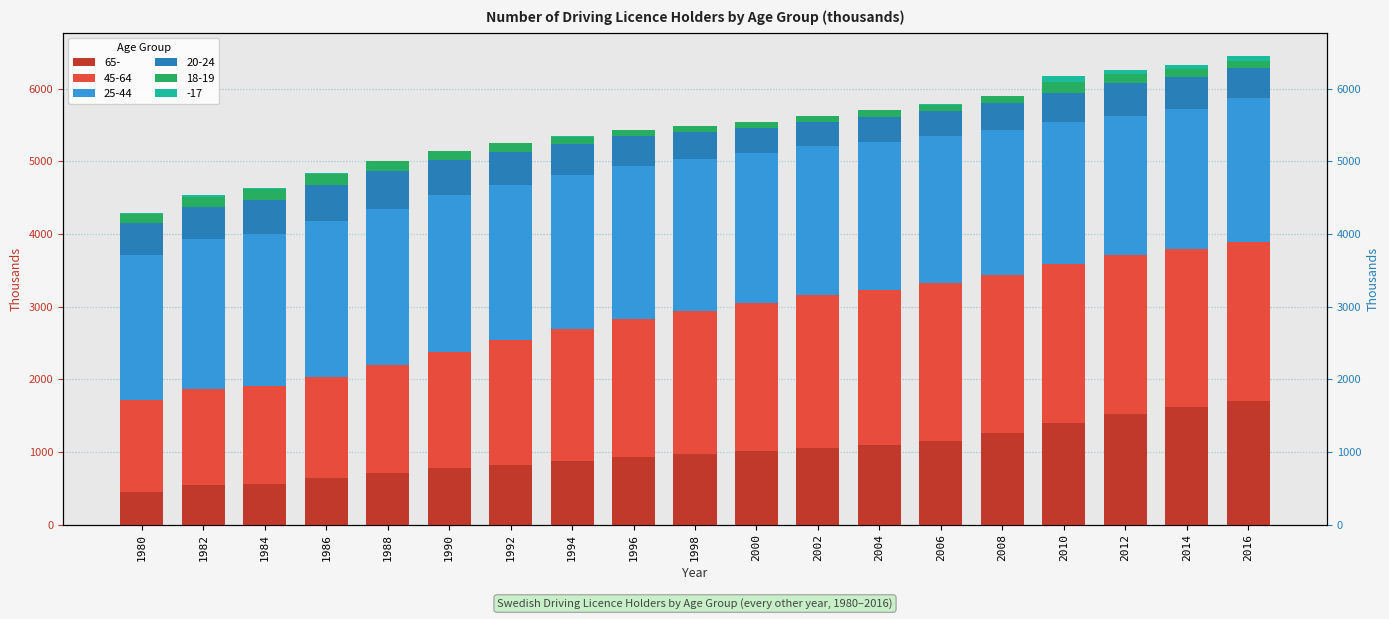

Reading left to right, transcribe all the data shown in this chart.

65-: 448	547	556	641	708	773	825	874	934	977	1019	1060	1099	1154	1267	1399	1525	1622	1702
45-64: 1264	1322	1353	1396	1485	1601	1712	1821	1897	1968	2025	2093	2133	2166	2171	2182	2184	2176	2190
25-44: 1997	2065	2096	2141	2153	2156	2142	2113	2108	2089	2074	2054	2038	2023	1995	1955	1919	1926	1972
20-24: 435	435	456	496	515	488	452	433	405	367	340	336	343	349	369	410	447	441	417
18-19: 128	143	154	151	140	120	114	98	90	86	76	76	88	89	99	138	127	103	99
-17: 15	18	18	10	7	4	3	2	2	2	1	1	1	1	1	88	54	57	68